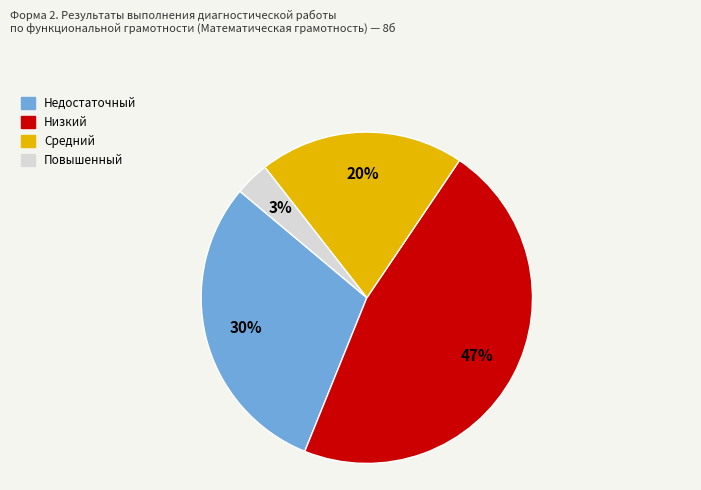

How many segments does this pie chart have?

4